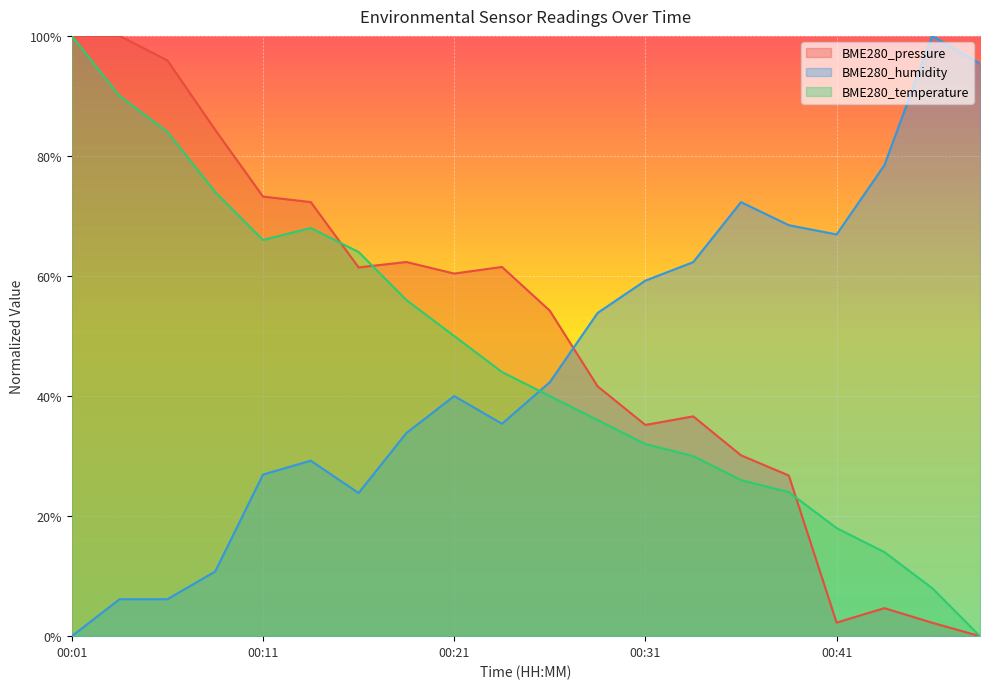

How many intersections are there between BME280_pressure and BME280_temperature?

3